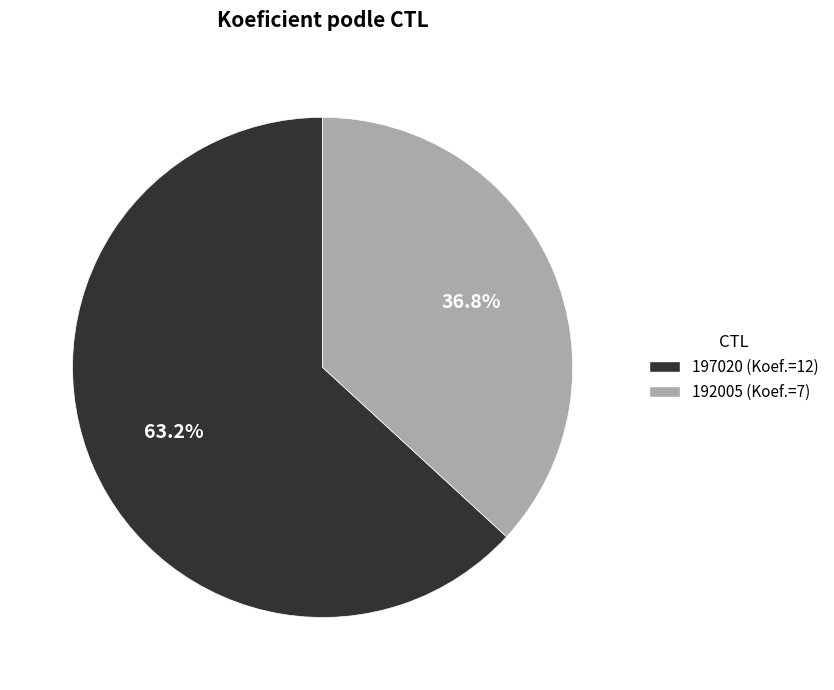

Does 192005 represent more than half of the total?

No